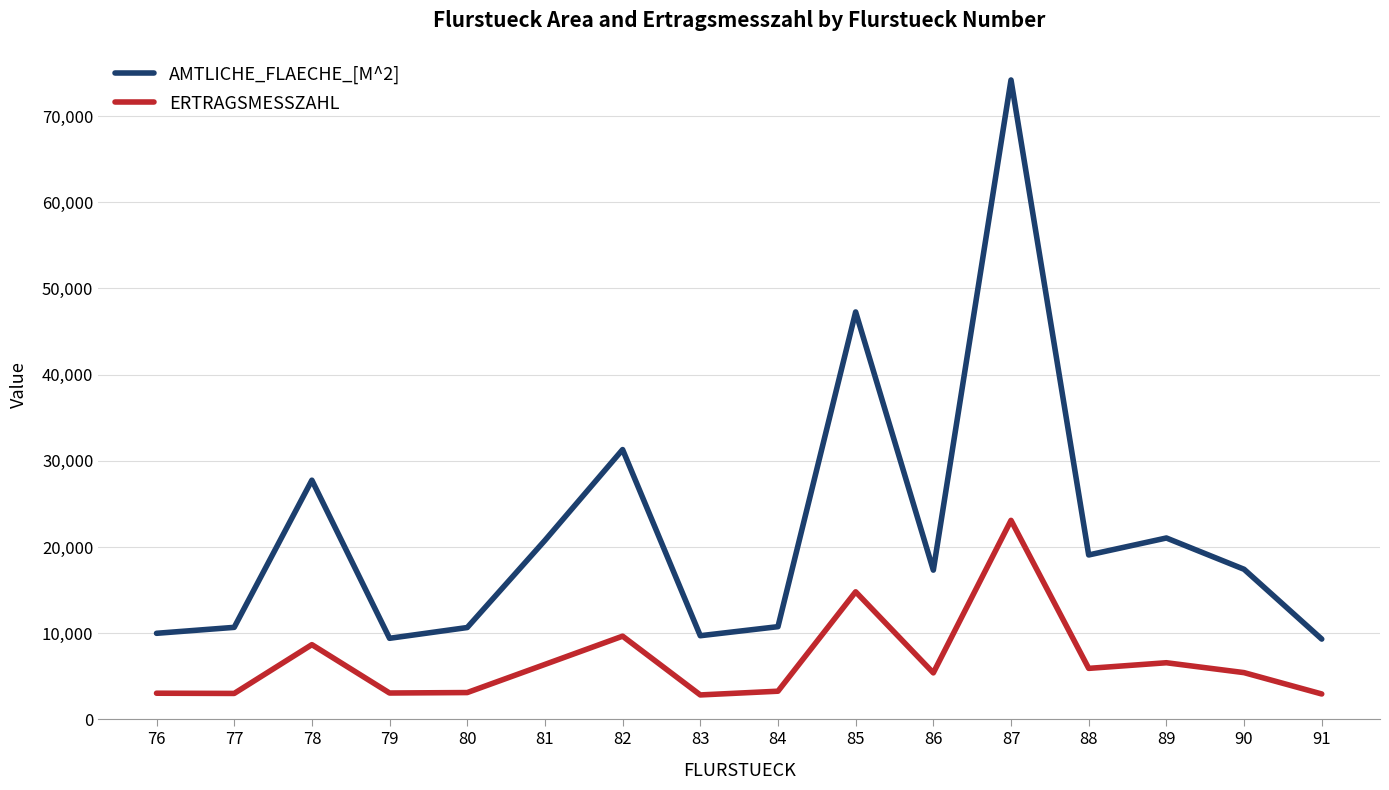

Is it true that AMTLICHE_FLAECHE_[M^2] equals 8415 at 90?

False